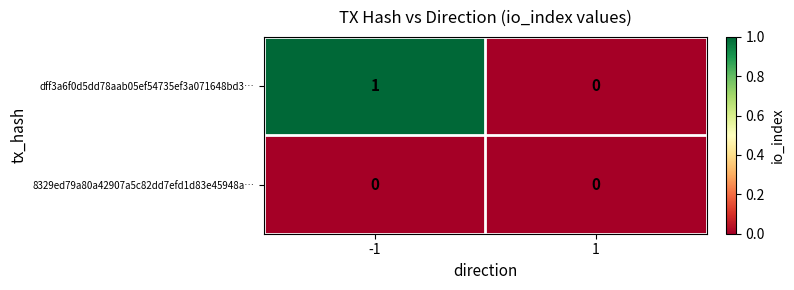

How many distinct data groups are displayed?

2